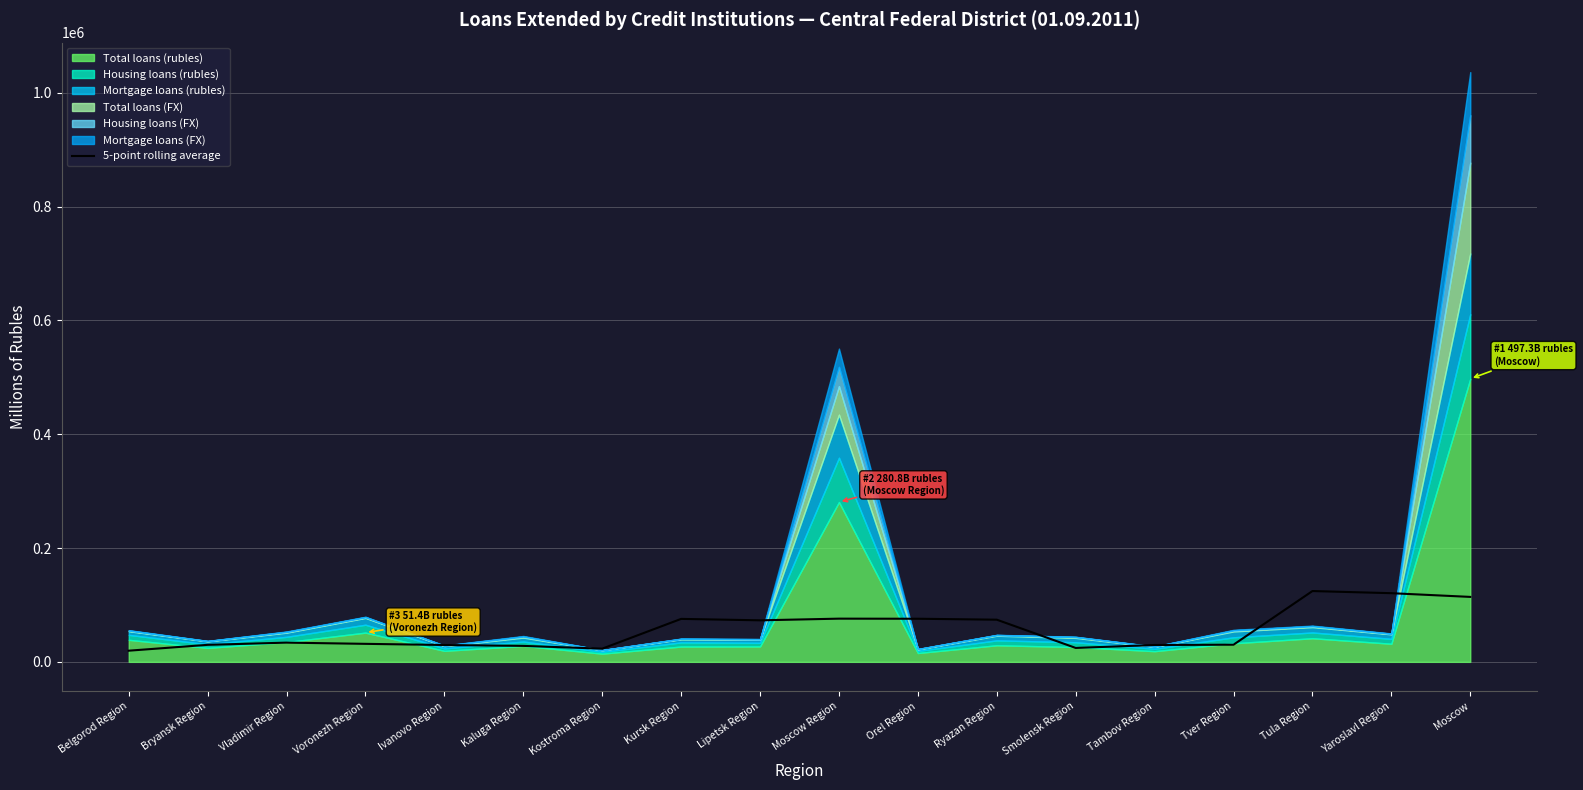

What is the label of the 15th point from the left?

Tver Region